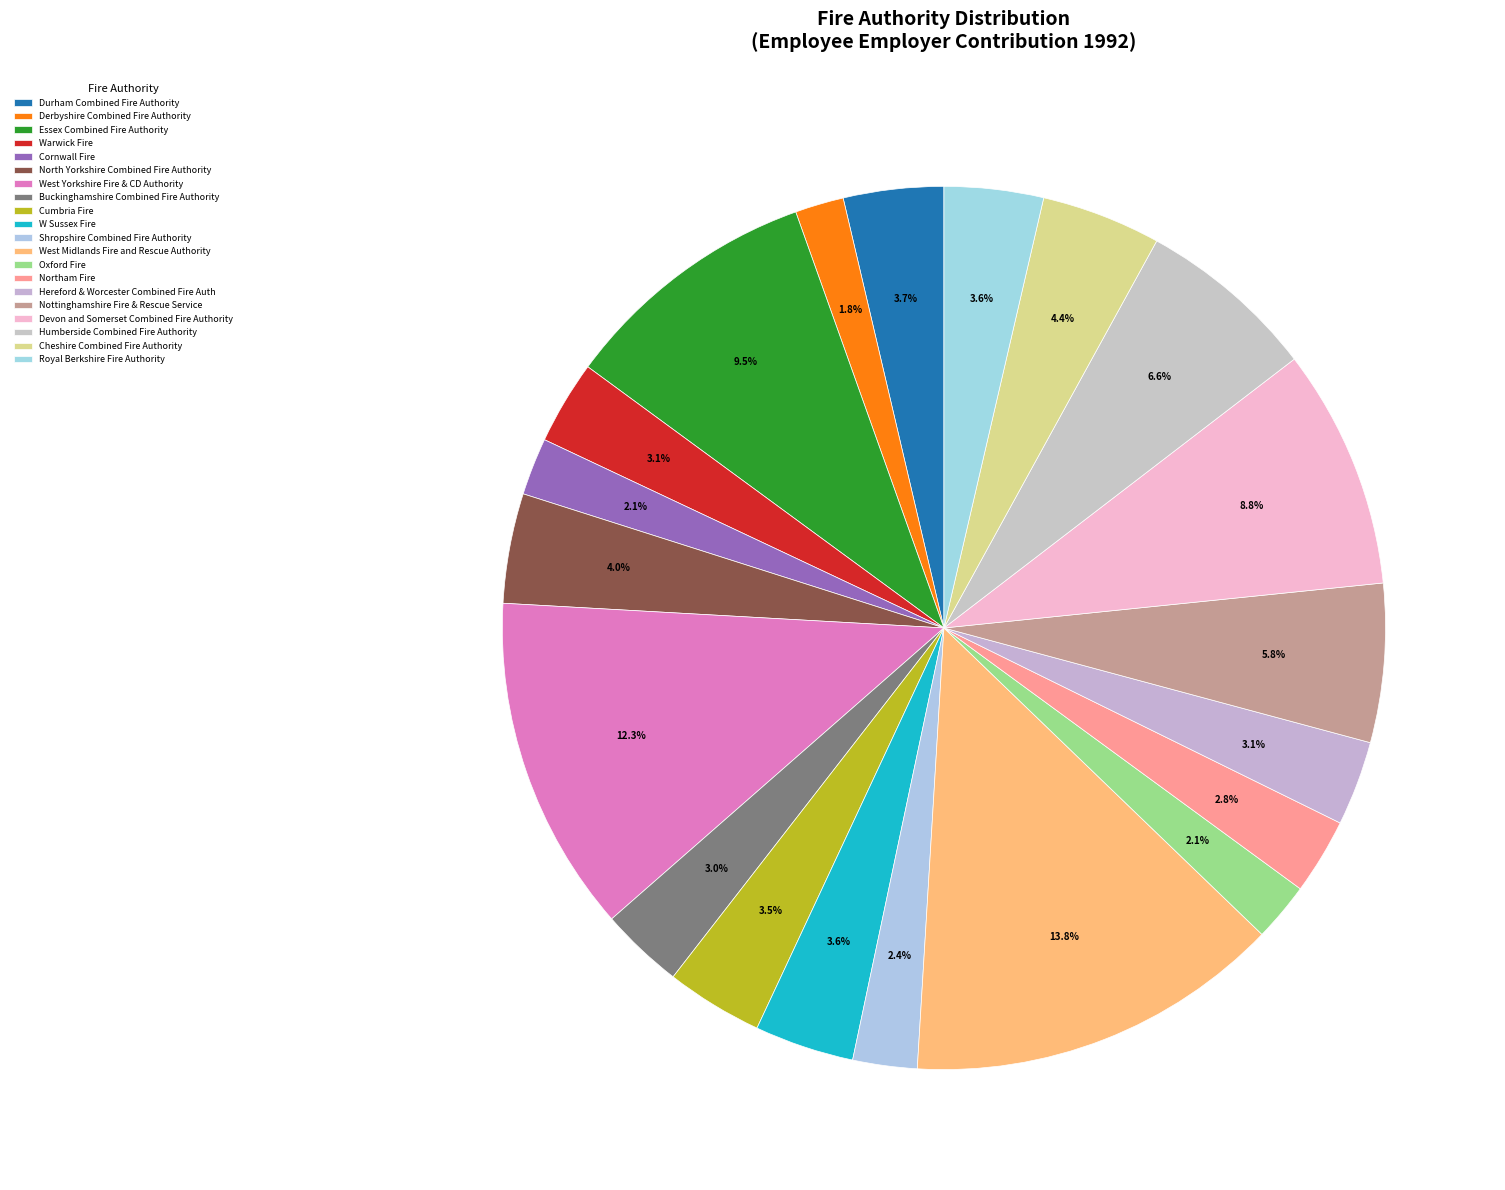

Between Royal Berkshire Fire Authority and Humberside Combined Fire Authority, which is larger?

Humberside Combined Fire Authority